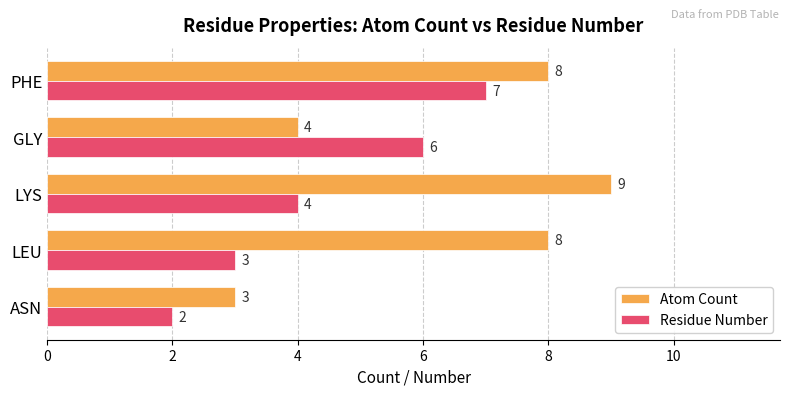

At which category does the chart reach its minimum across all series?

ASN